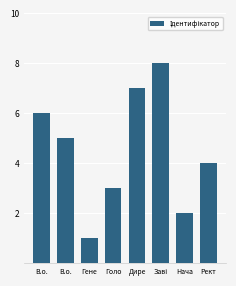

Count the number of data series in this chart.

1